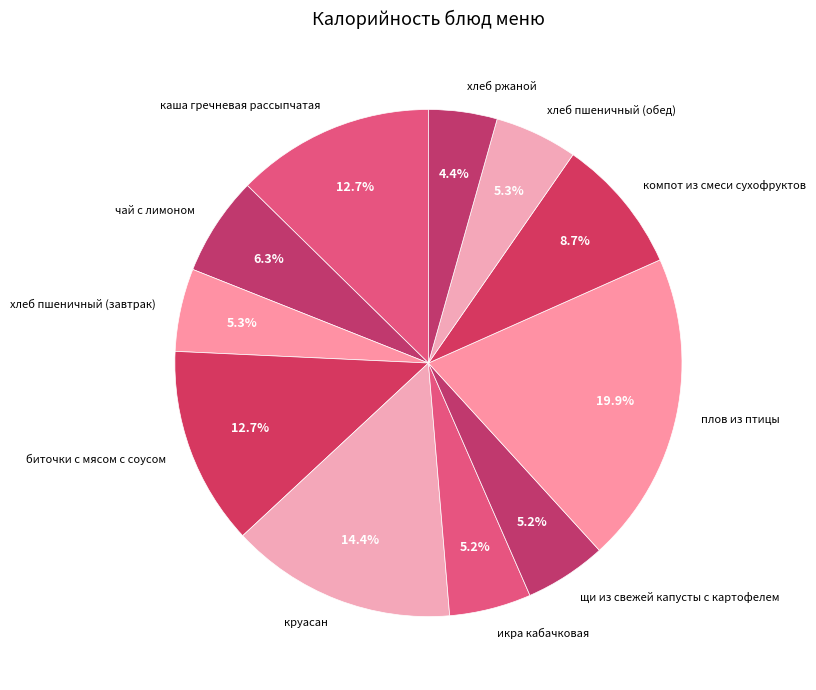

What is the largest slice in the pie chart?

плов из птицы